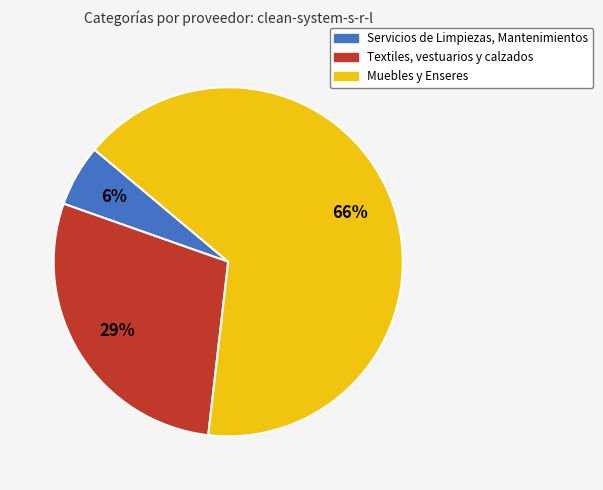

To the nearest percent, what percentage of the pie is Textiles, vestuarios y calzados?

29%